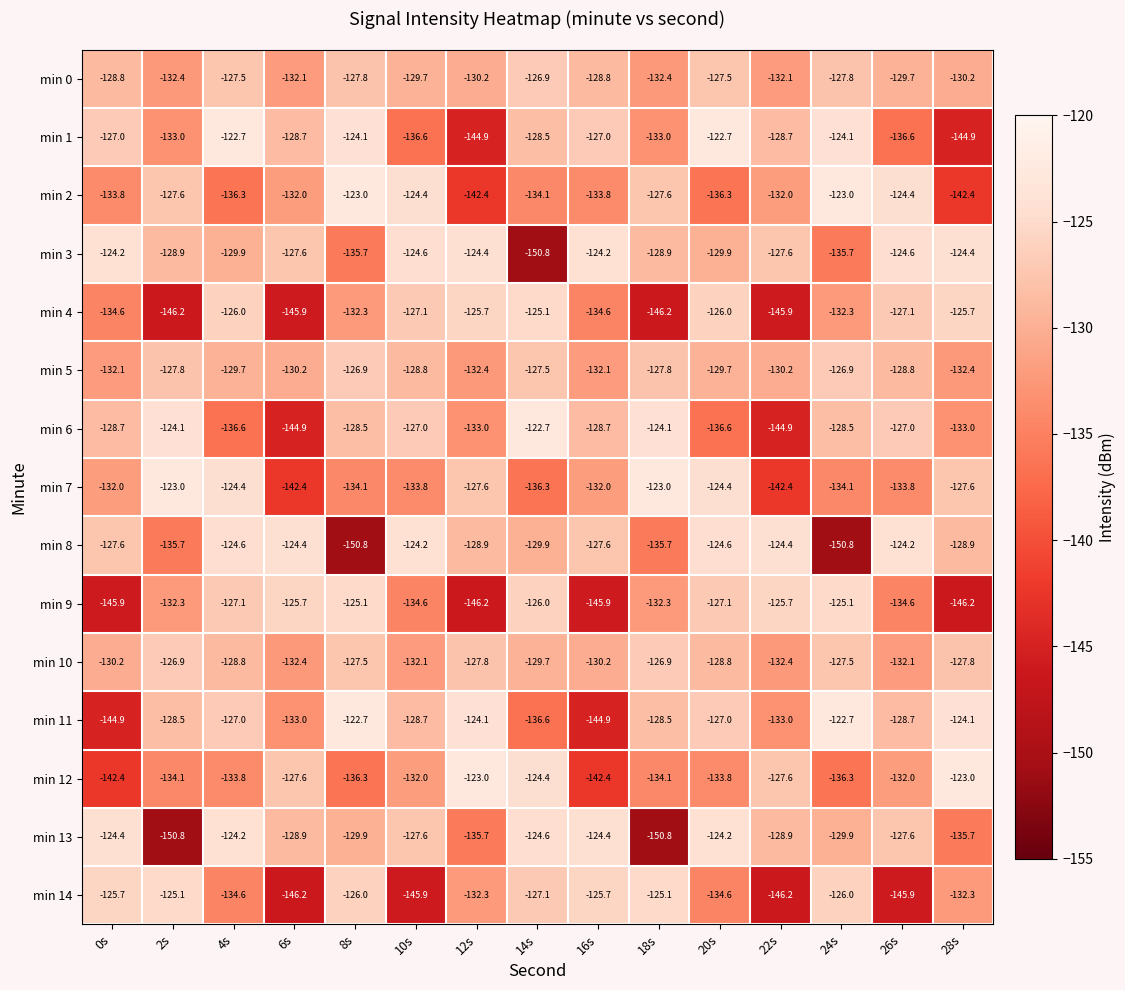

What is the greatest value displayed?

-122.7